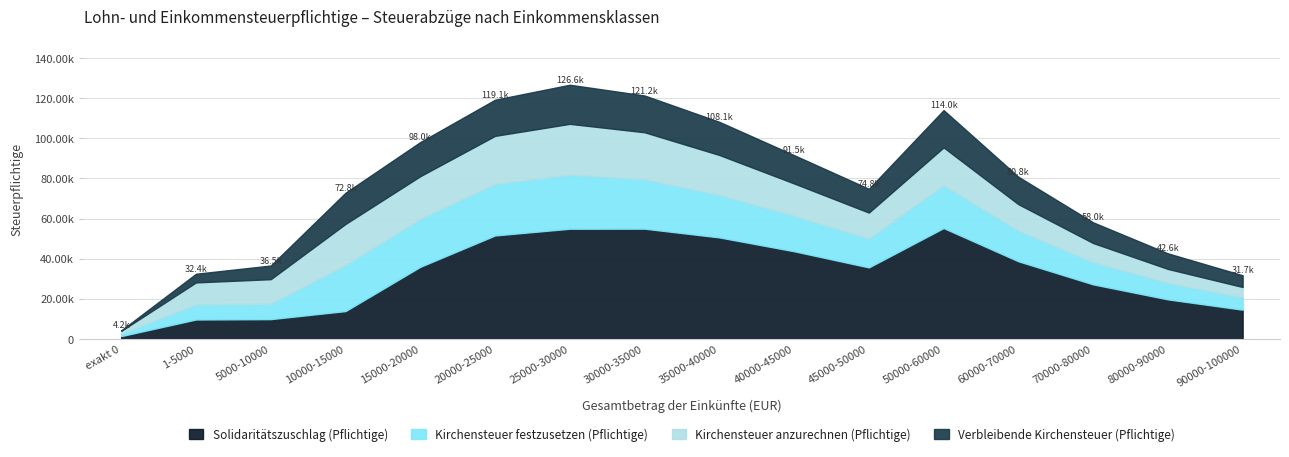

How many interior local valleys does the Solidaritätszuschlag (Pflichtige) series have?

1